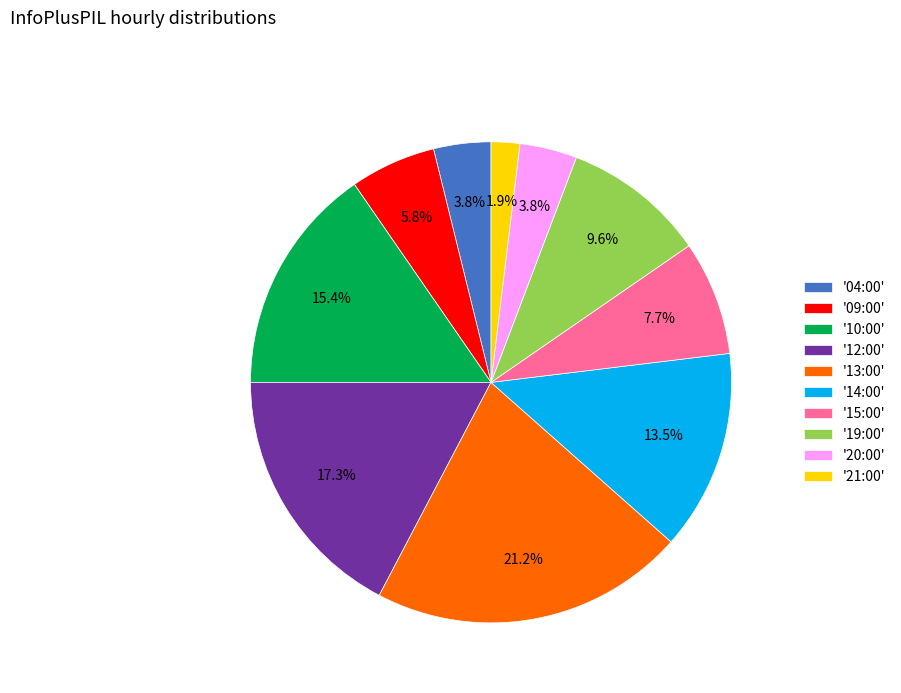

Is '20:00' the majority of the pie?

No